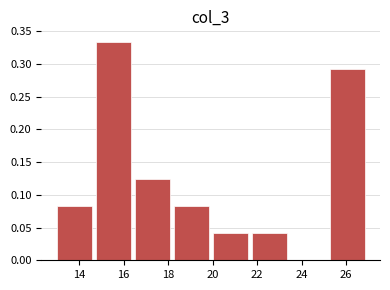

Reading left to right, list every bar in this chart as the range it spans on the x-axis followed by its height. Neither the bar edges nor the heights are printed on the chart, so give them approximately, as read against the axes.

13.00 to 14.75: 0.085
14.75 to 16.50: 0.335
16.50 to 18.25: 0.125
18.25 to 20.00: 0.085
20.00 to 21.75: 0.040
21.75 to 23.50: 0.040
23.50 to 25.25: 0
25.25 to 27.00: 0.290